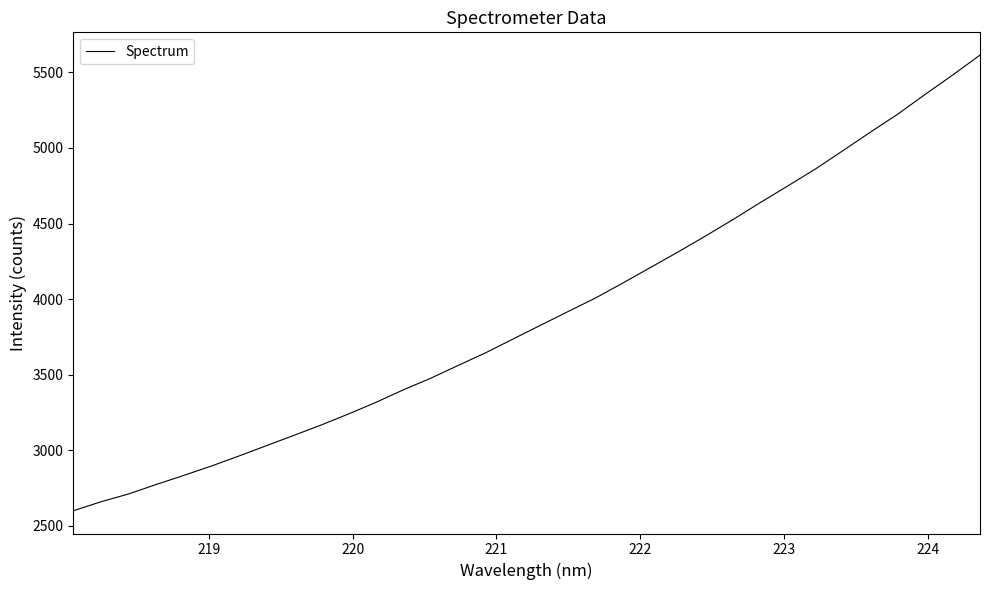

What is the difference between the maximum and minimum values?

3013.4